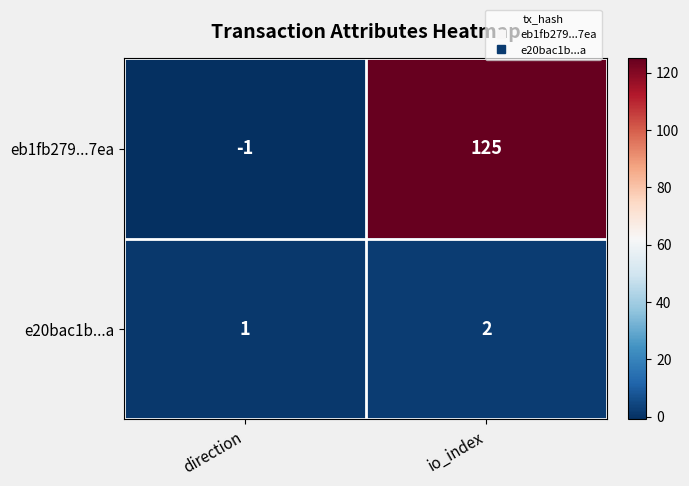

What is the total value across all series at io_index?

127